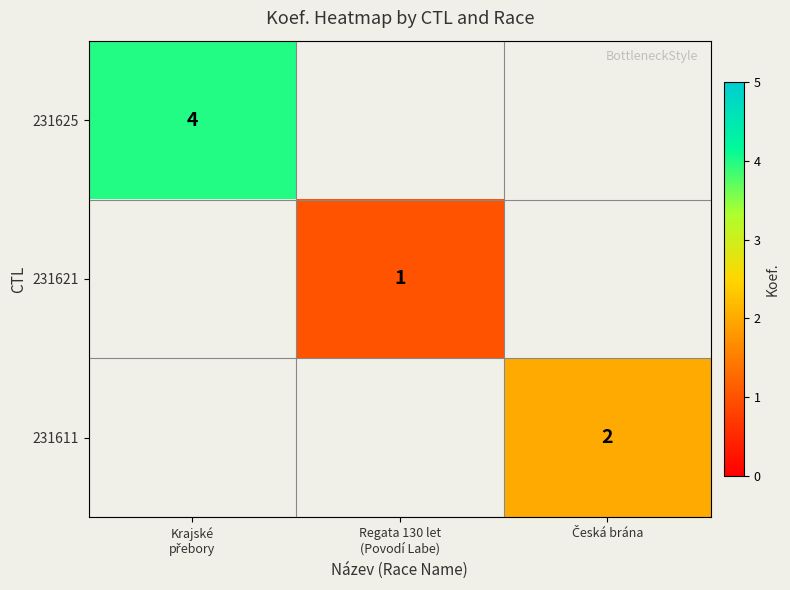

Which series has the widest spread of values?

231625